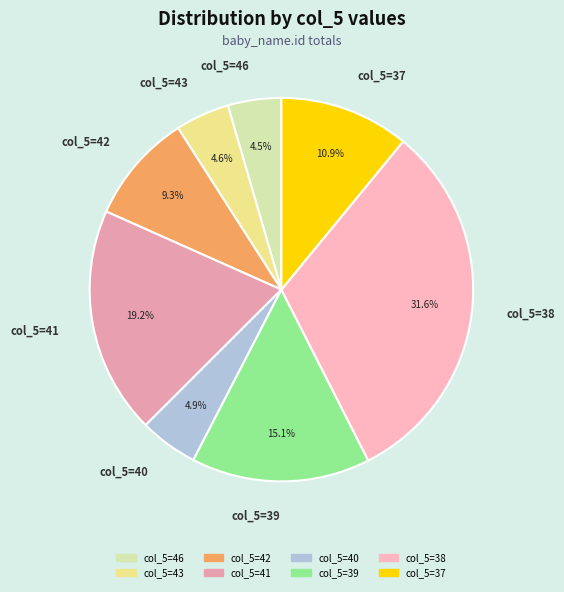

How much of the chart is everything except col_5=38?

68.4%